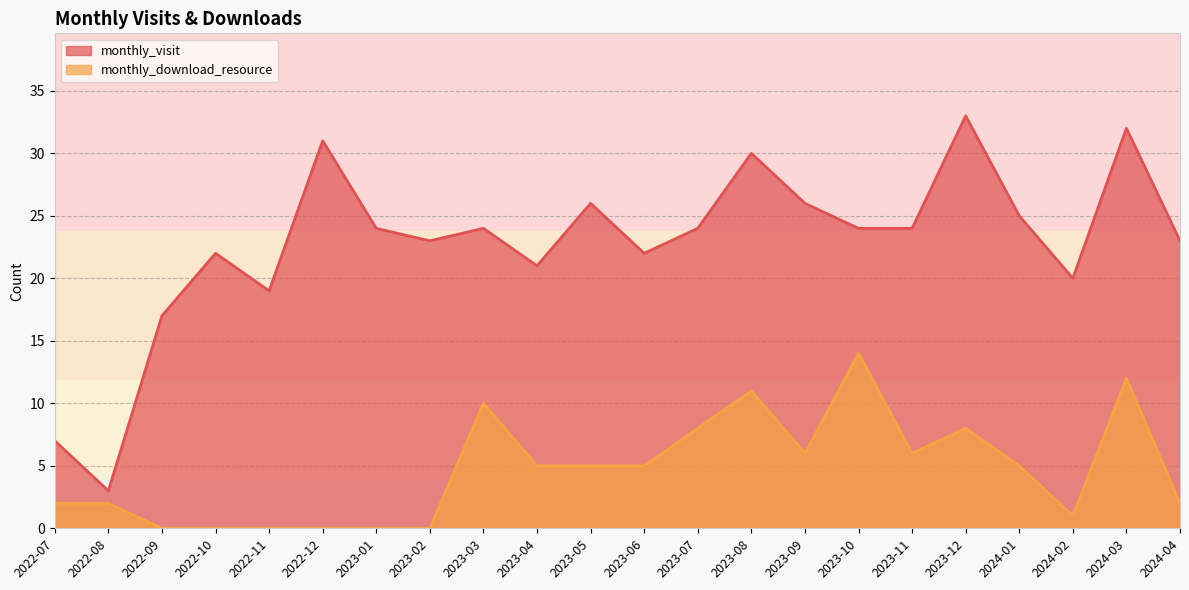

The monthly_visit series shows 30 at 2023-08. True or false?

True